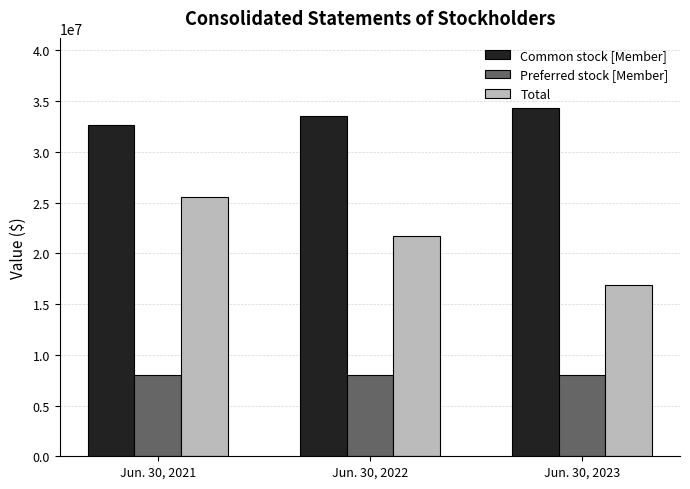

Count the Total values in the range 16856526 to 25513525.

3